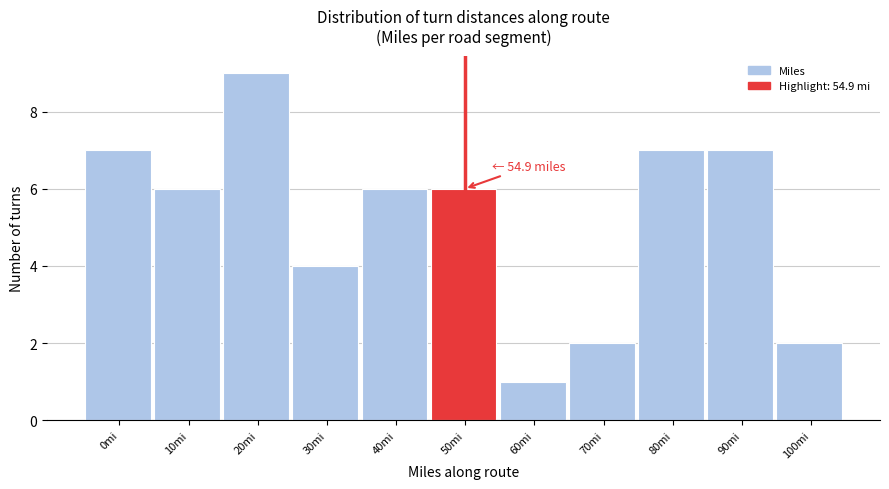

Reading right to left, transcribe all the data shown in this chart.

100mi=2	90mi=7	80mi=7	70mi=2	60mi=1	50mi=6	40mi=6	30mi=4	20mi=9	10mi=6	0mi=7